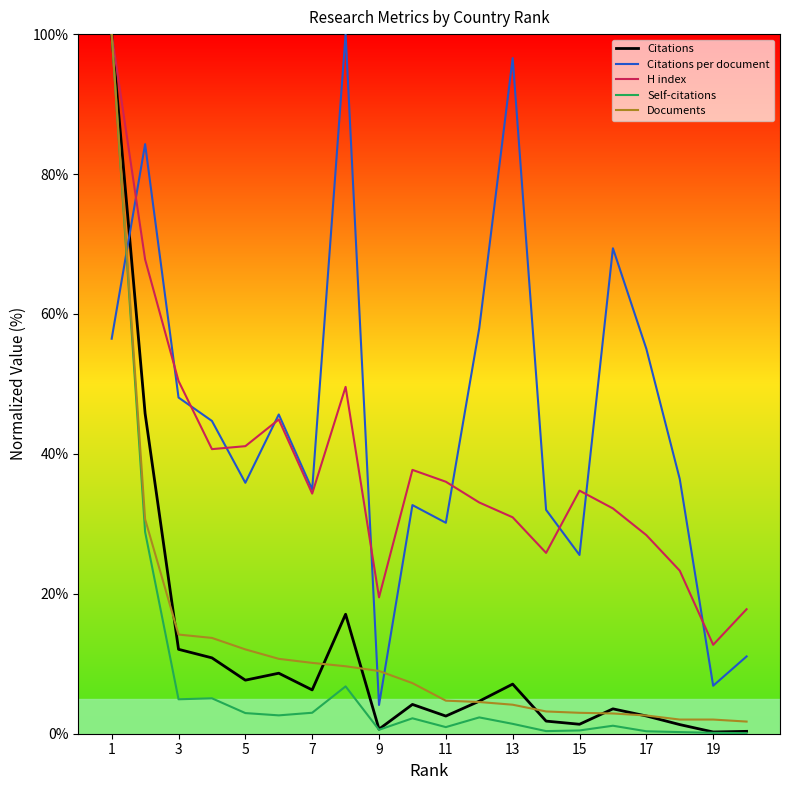

Which series ends up on top after the final intersection of Citations per document and Citations?

Citations per document